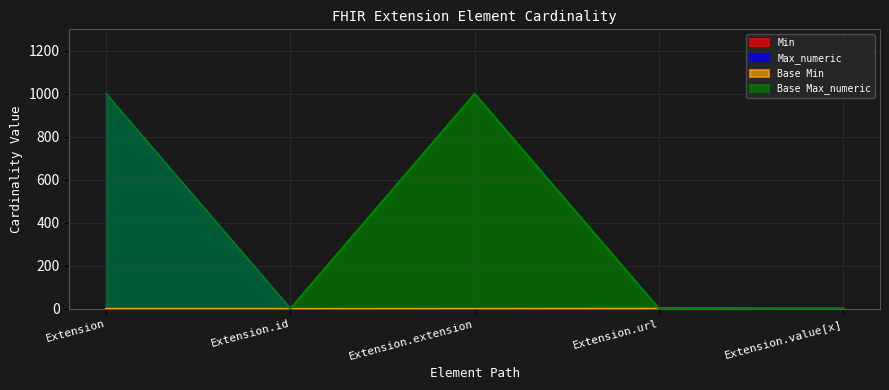

True or false: Min and Base Max_numeric cross at least once.

False